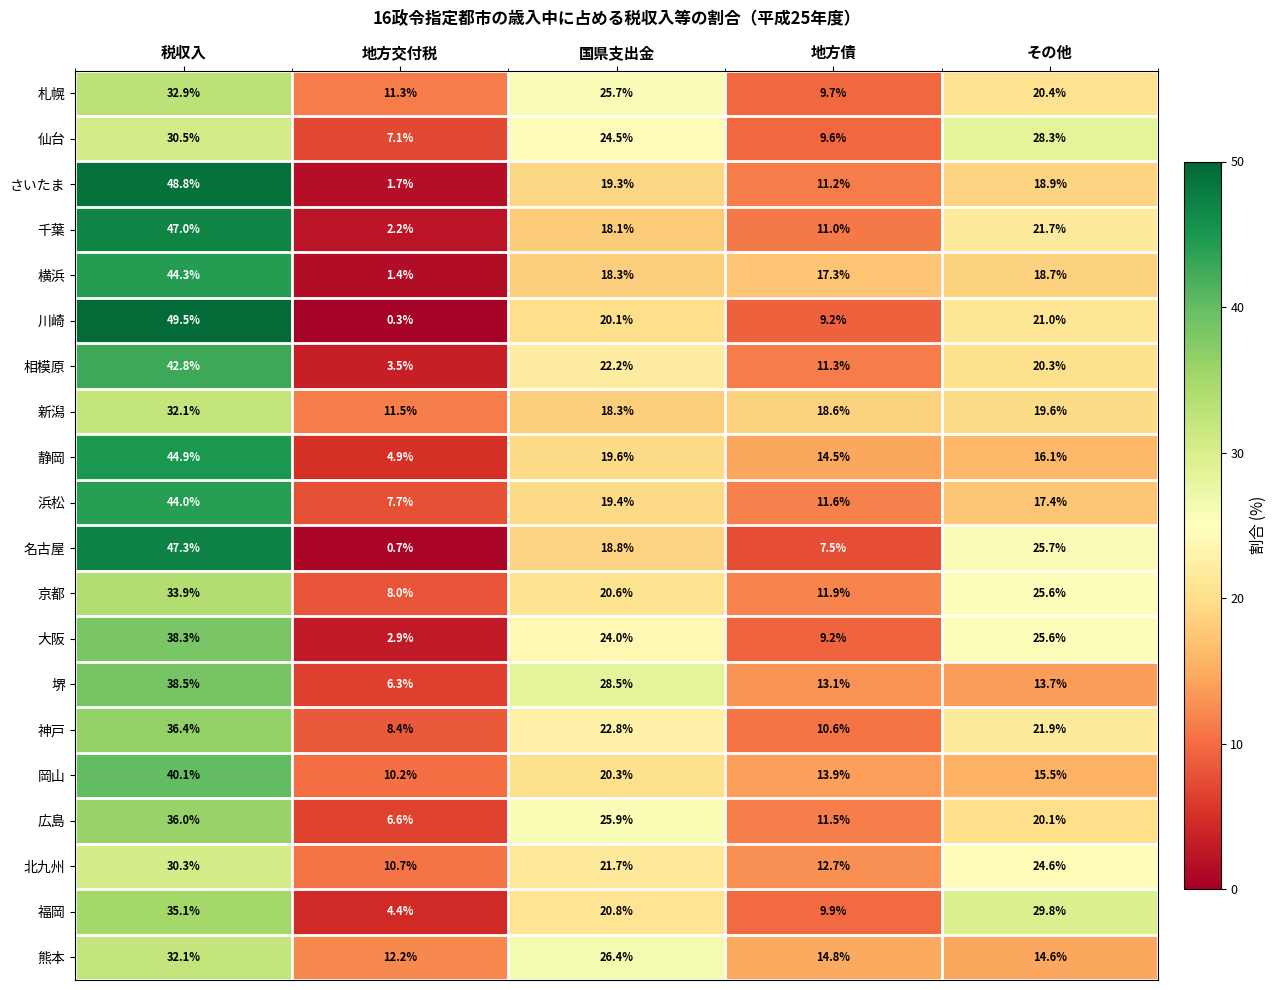

Read the 静岡 value at 地方債.

14.5